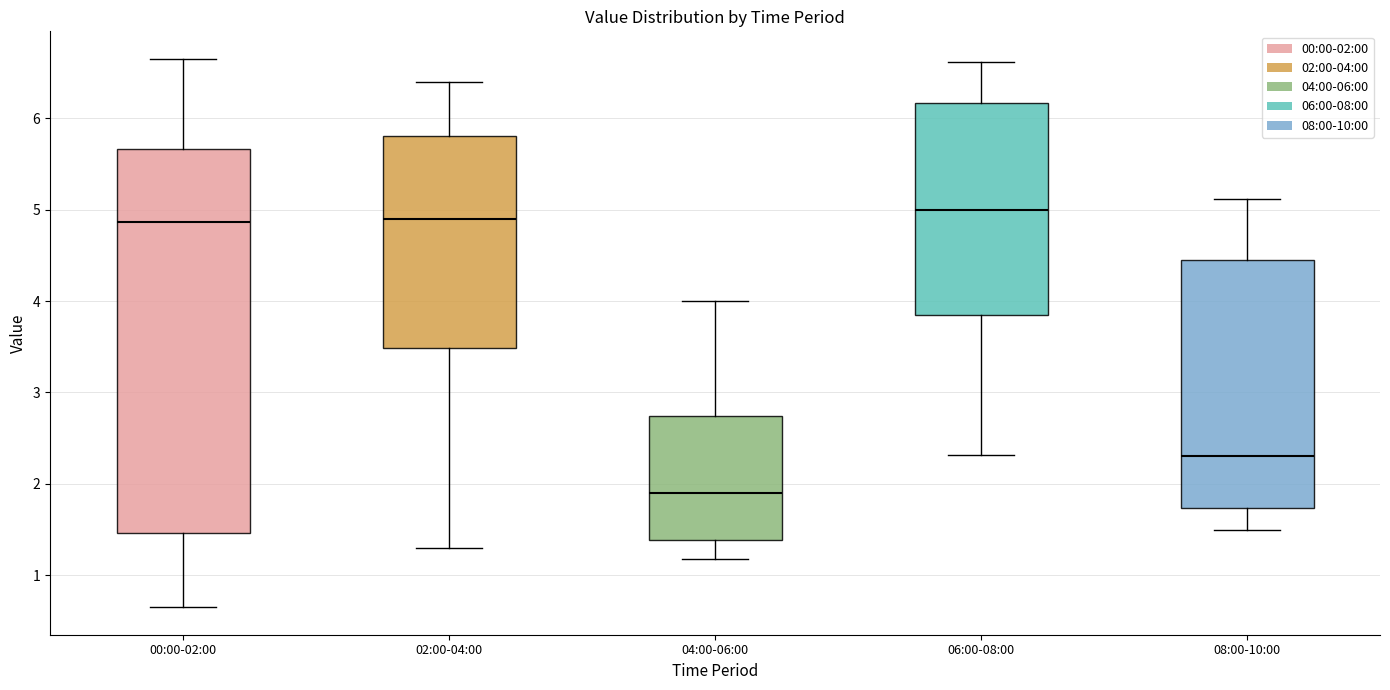

Reading left to right, transcribe this box plot: for each box, give where its median line is, the range the box spans, and where its two whiskers end, as read against the y-axis. The values are not printed on the chart, so give them approximately, as read against the axis.

00:00-02:00: median 4.9, box 1.5 to 5.7, whiskers 0.7 to 6.7
02:00-04:00: median 4.9, box 3.5 to 5.8, whiskers 1.3 to 6.4
04:00-06:00: median 1.9, box 1.4 to 2.7, whiskers 1.2 to 4.0
06:00-08:00: median 5.0, box 3.9 to 6.2, whiskers 2.3 to 6.6
08:00-10:00: median 2.3, box 1.7 to 4.4, whiskers 1.5 to 5.1